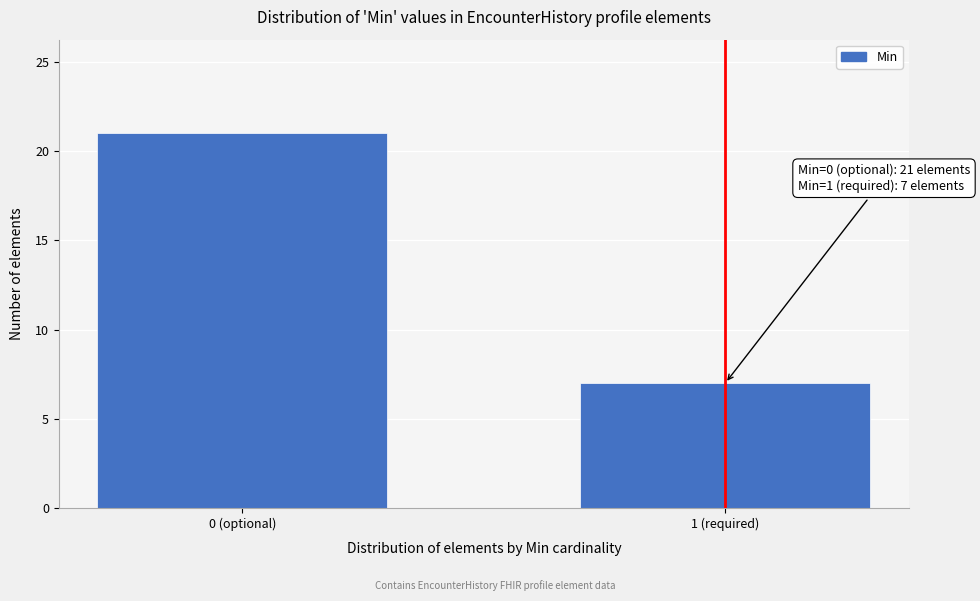

Reading left to right, what are all the values shown in this chart?

21	7